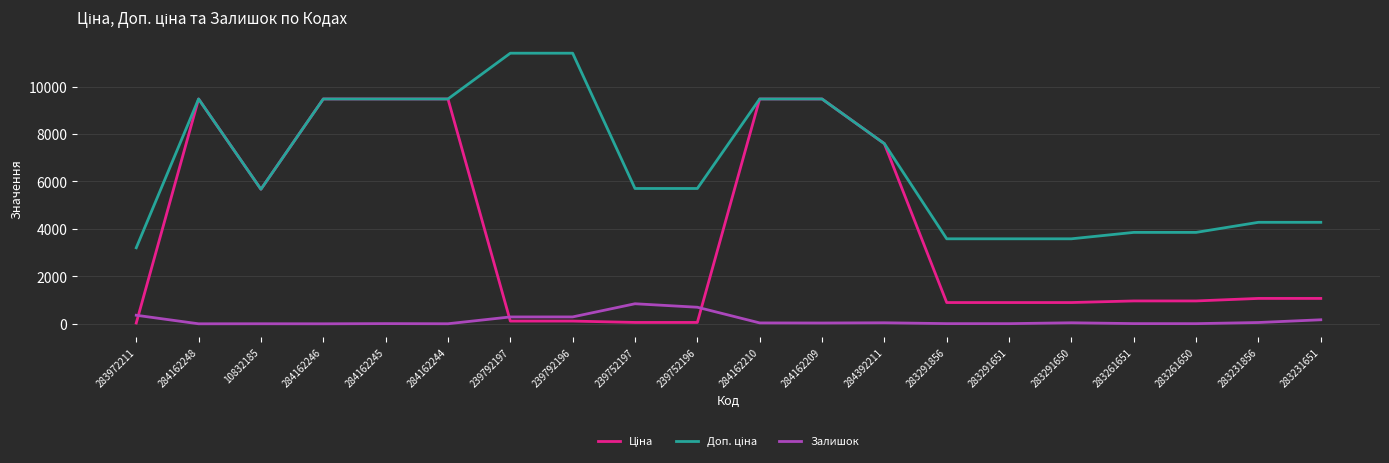

True or false: Залишок has a value of 169.0 at 283231651.

True